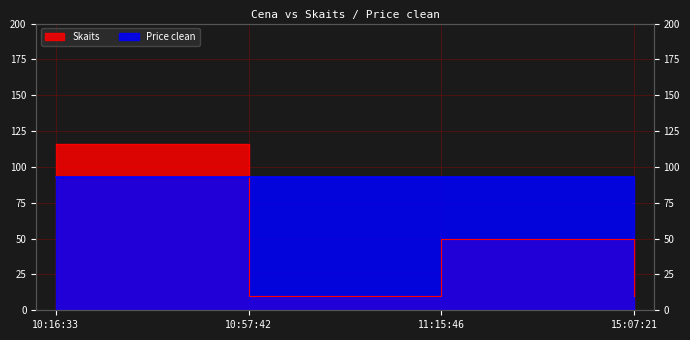

Where is the first local minimum?

10:57:42